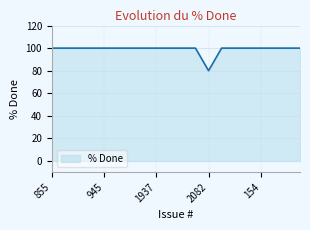

What is the difference between the maximum and minimum values?

20